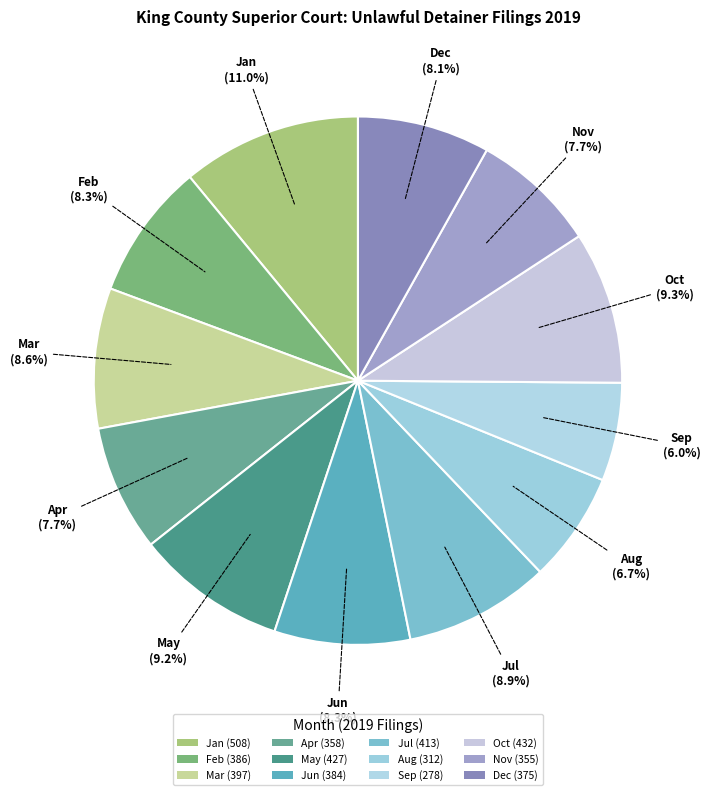

Rank the categories by value from lowest to highest.

Sep, Aug, Nov, Apr, Dec, Jun, Feb, Mar, Jul, May, Oct, Jan